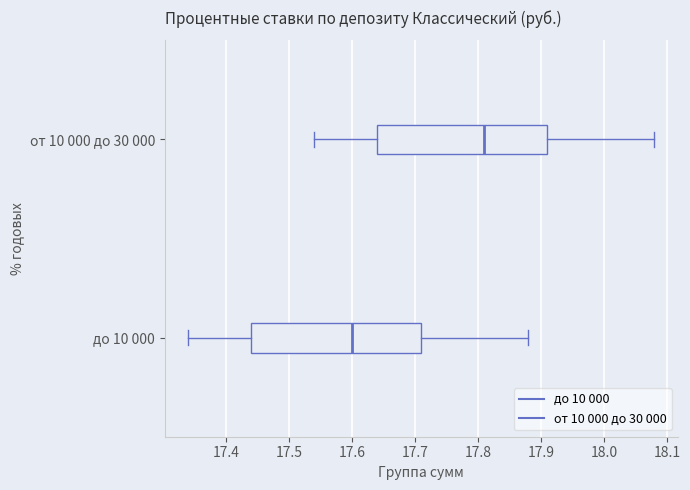

Which box's median line is the furthest to the left?

до 10 000